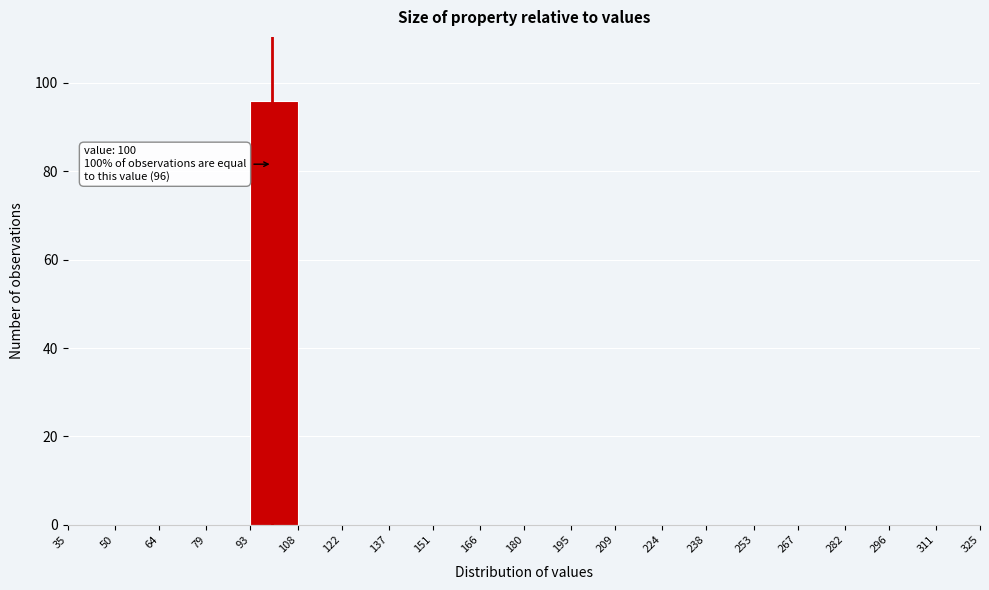

Which range on the x-axis has the tallest bar?

93 to 108